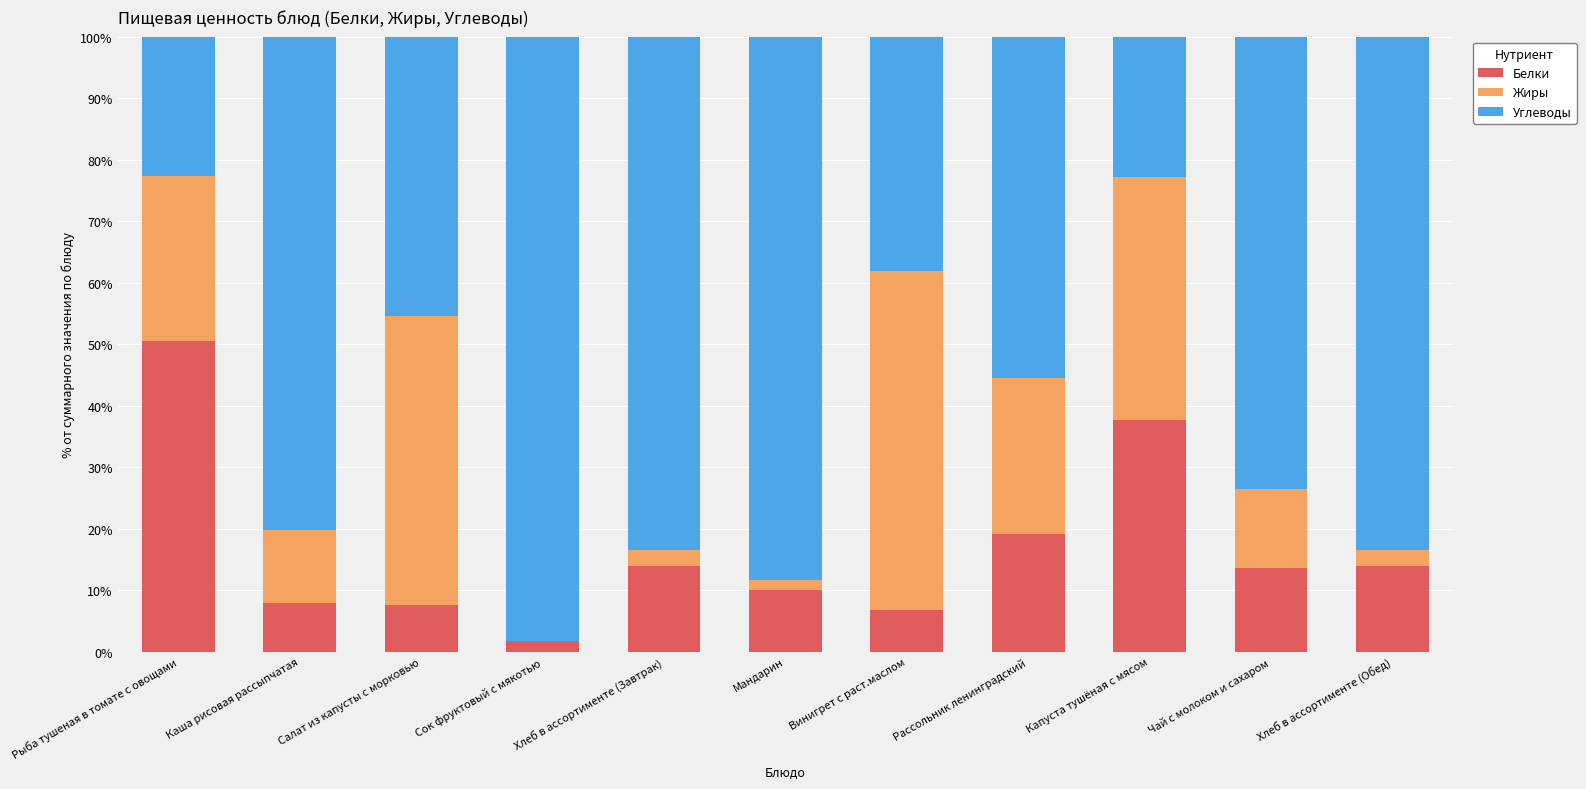

True or false: Белки has a value of 3.6 at Хлеб в ассортименте (Обед).

False